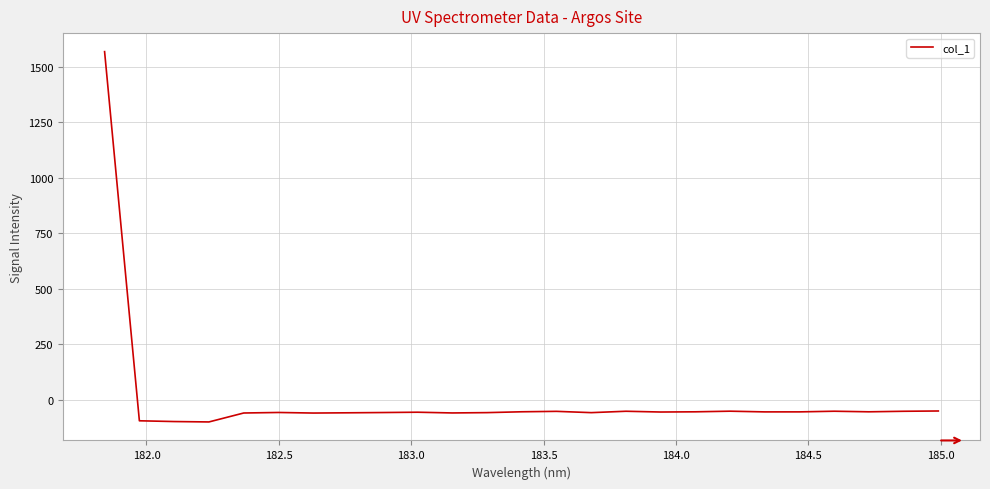

What is the maximum value shown in the chart?

1567.4